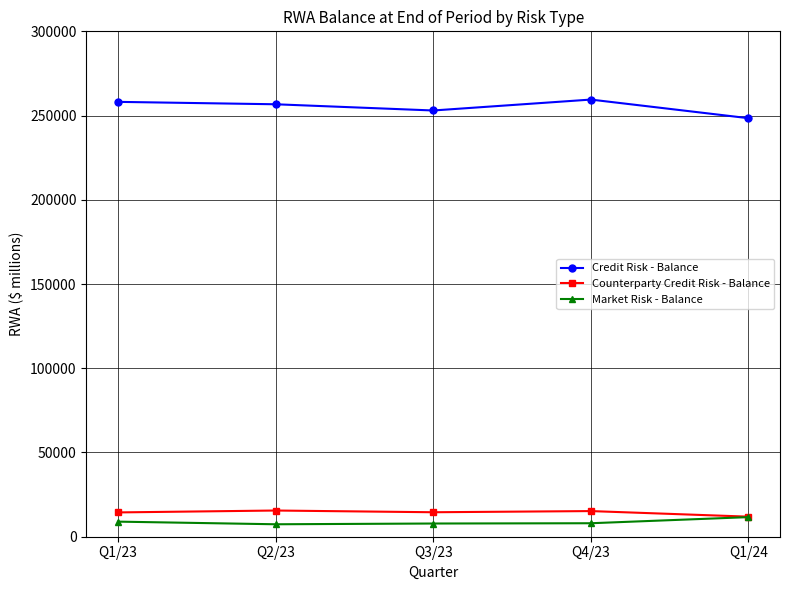

Is the value of Market Risk - Balance at Q4/23 greater than the value of Credit Risk - Balance at Q3/23?

No